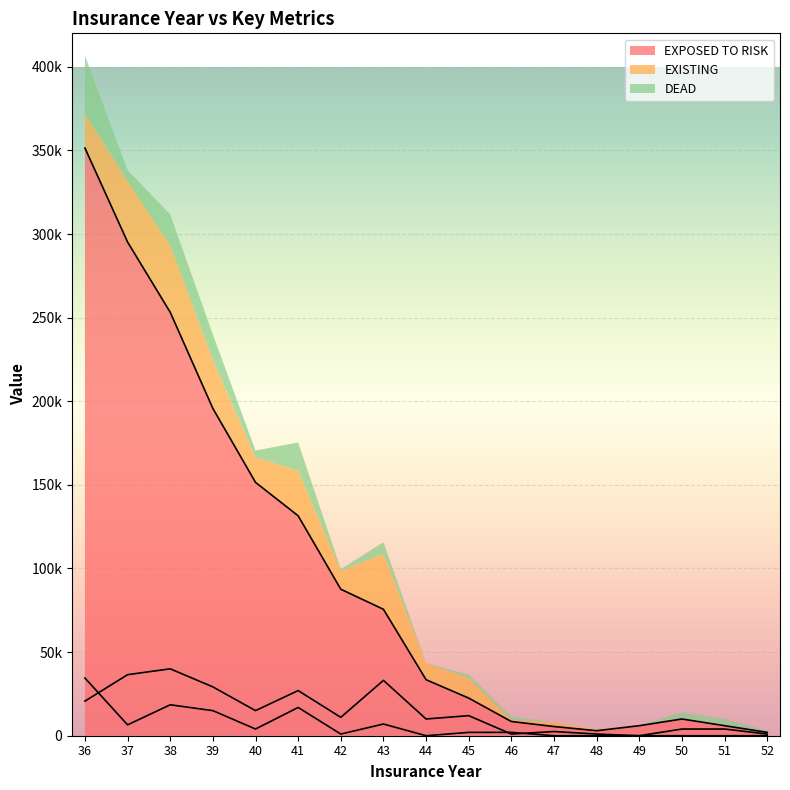

At how many categories does at least one series exceed 80422?

7